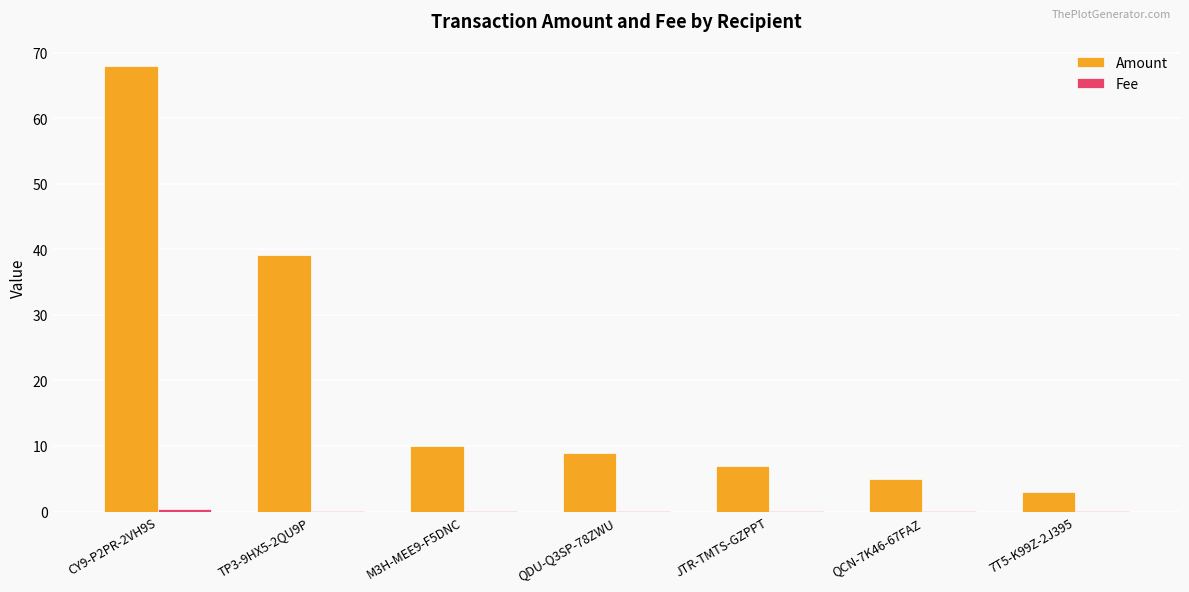

Between TP3-9HX5-2QU9P and QDU-Q3SP-78ZWU, which series saw the biggest shift?

Amount